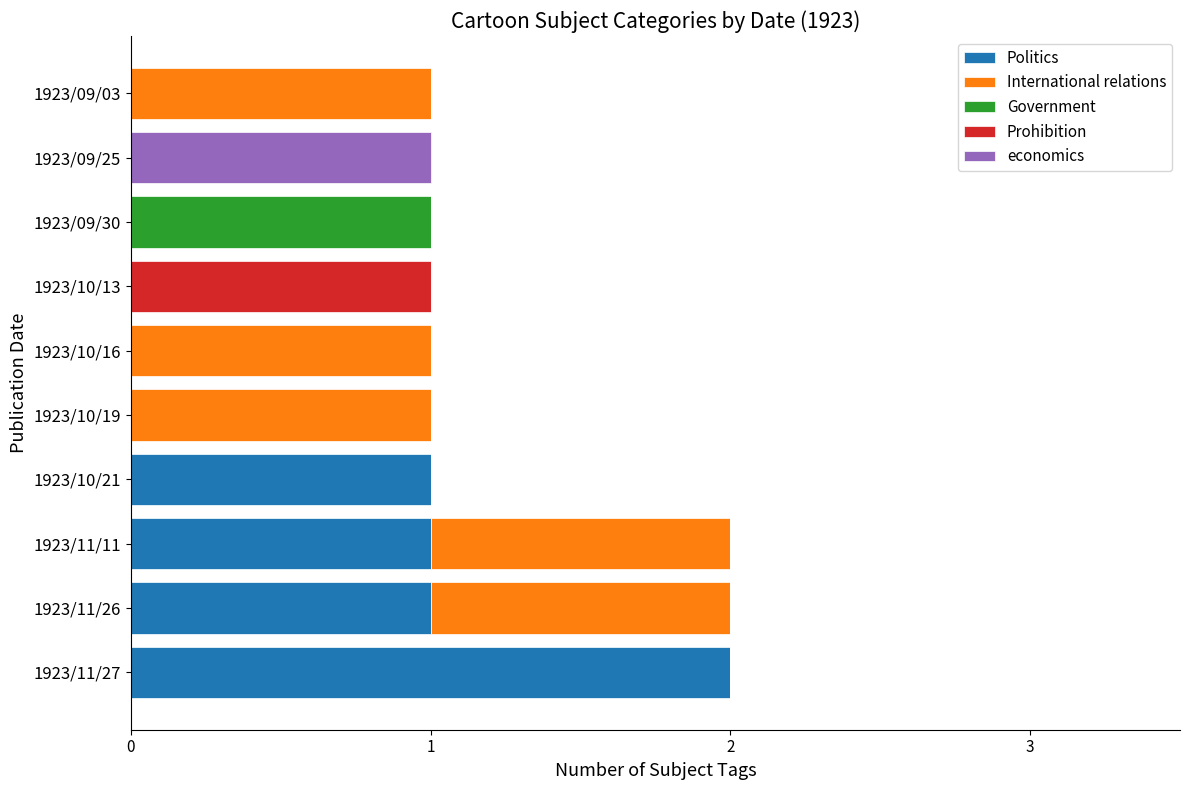

The Politics series shows 1 at 1923/10/13. True or false?

False